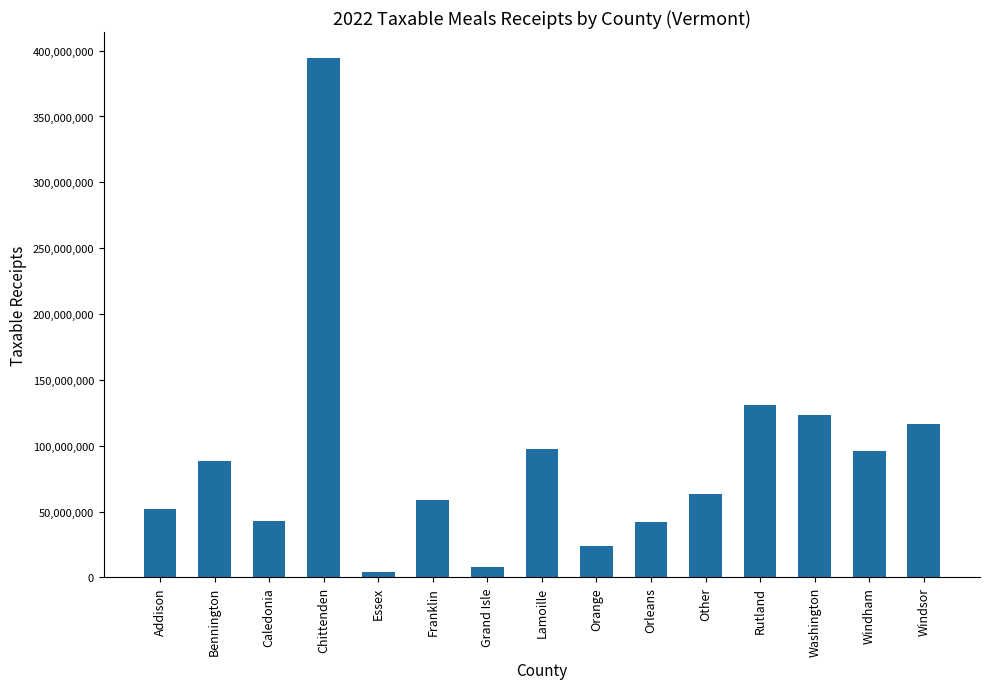

What is the difference between the second highest and minimum values?

126844254.5